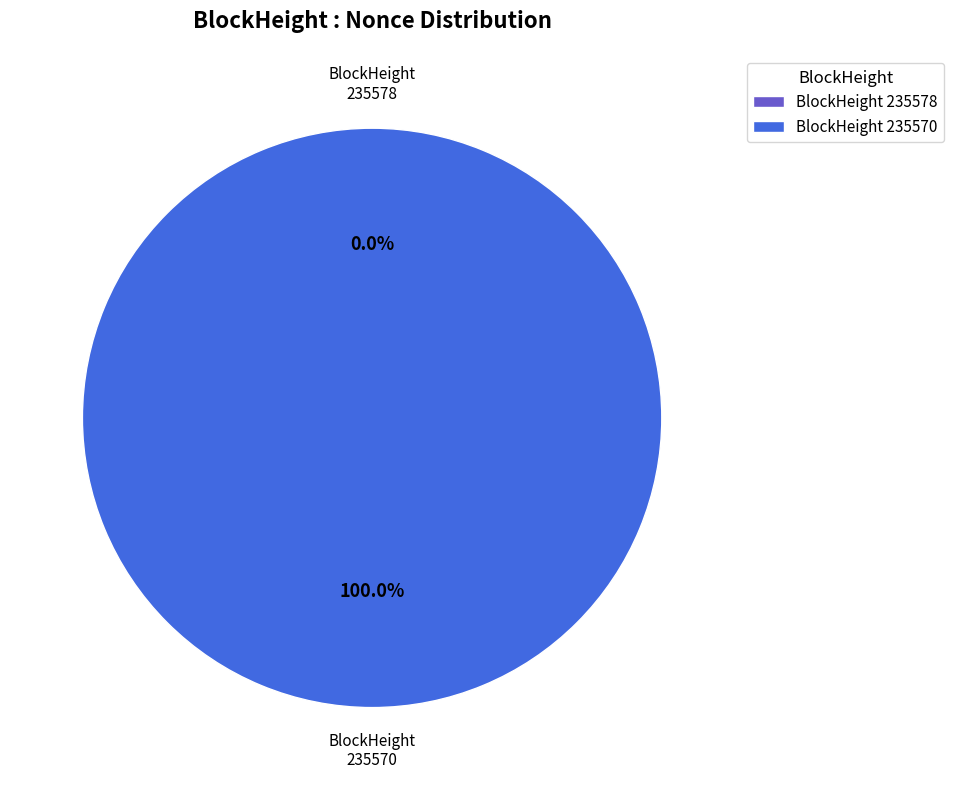

Count the number of slices in the pie.

2